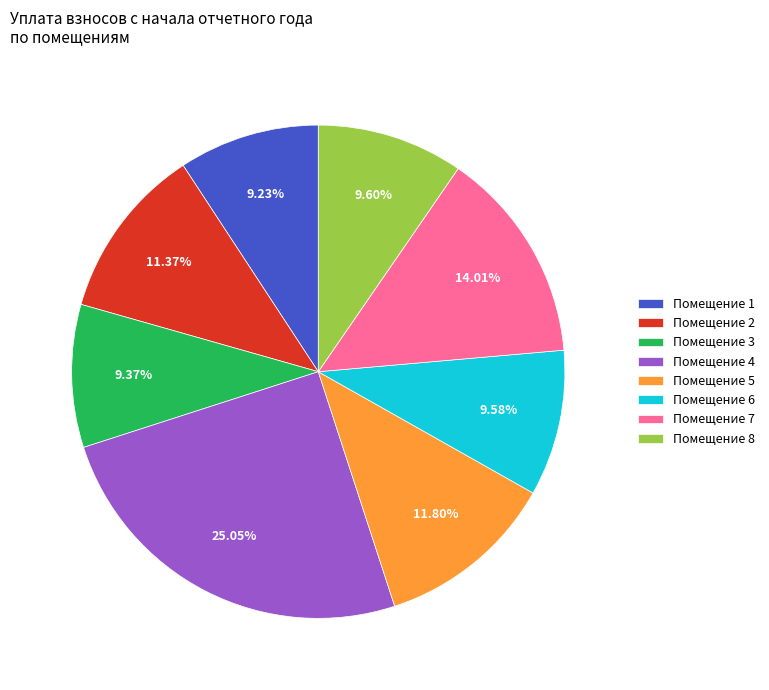

Between Помещение 5 and Помещение 8, which is larger?

Помещение 5